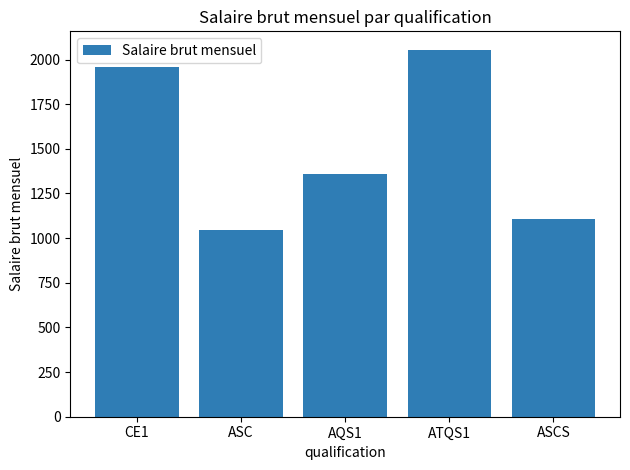

Rank the categories by value from lowest to highest.

ASC, ASCS, AQS1, CE1, ATQS1